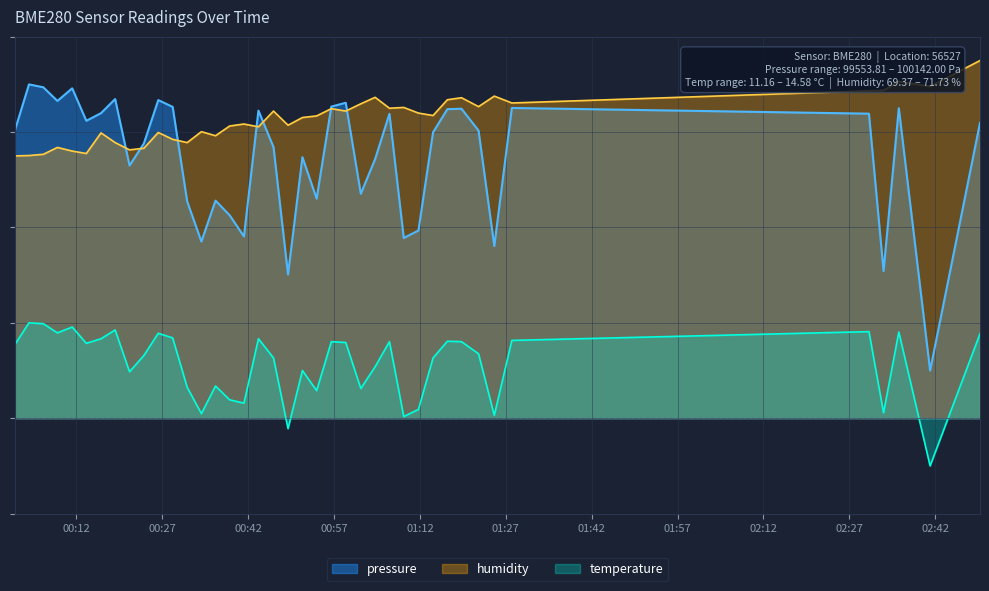

At which label does humidity first exceed 63?

2022-09-13T00:46:25